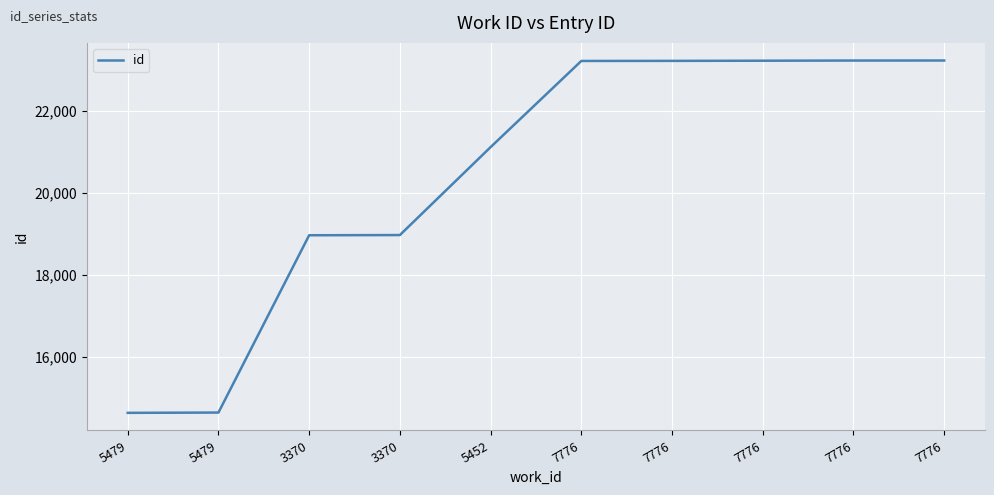

Read the value at 7776, to the nearest 50.

23200